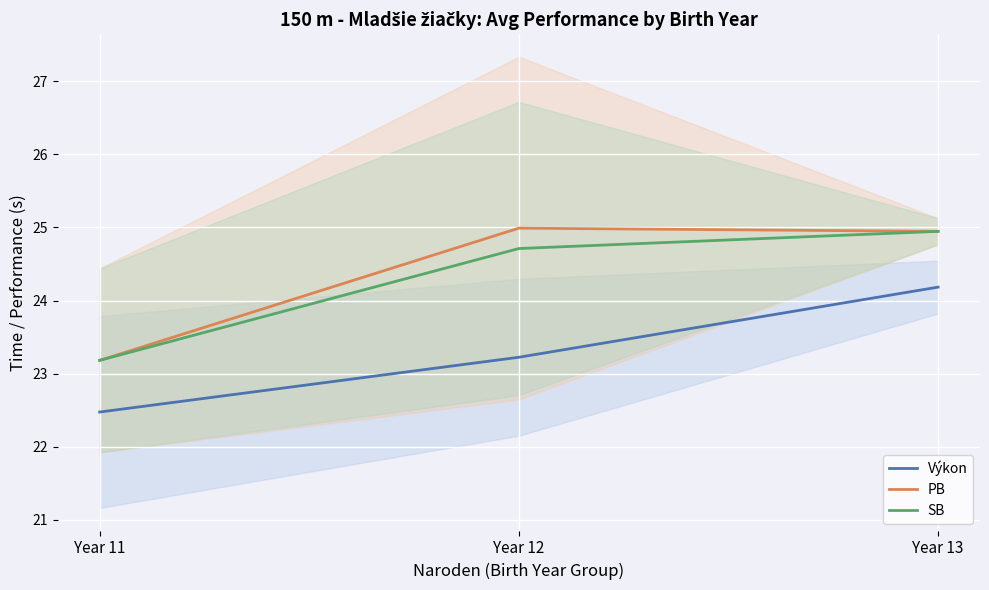

Which series has the largest total across all categories?

PB